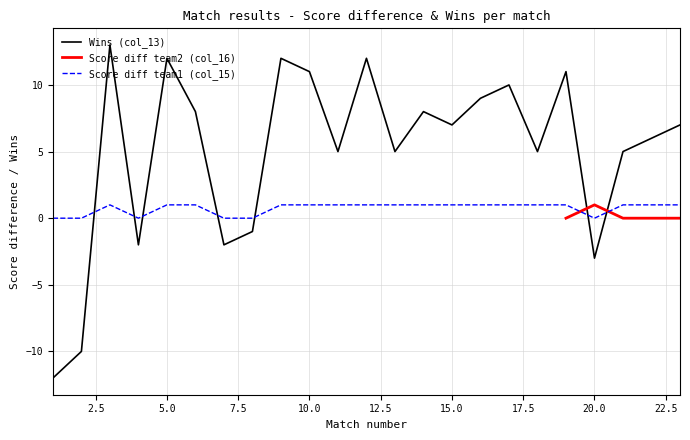

What is the value of the Wins (col_13) point at the 1st from the left?

-12